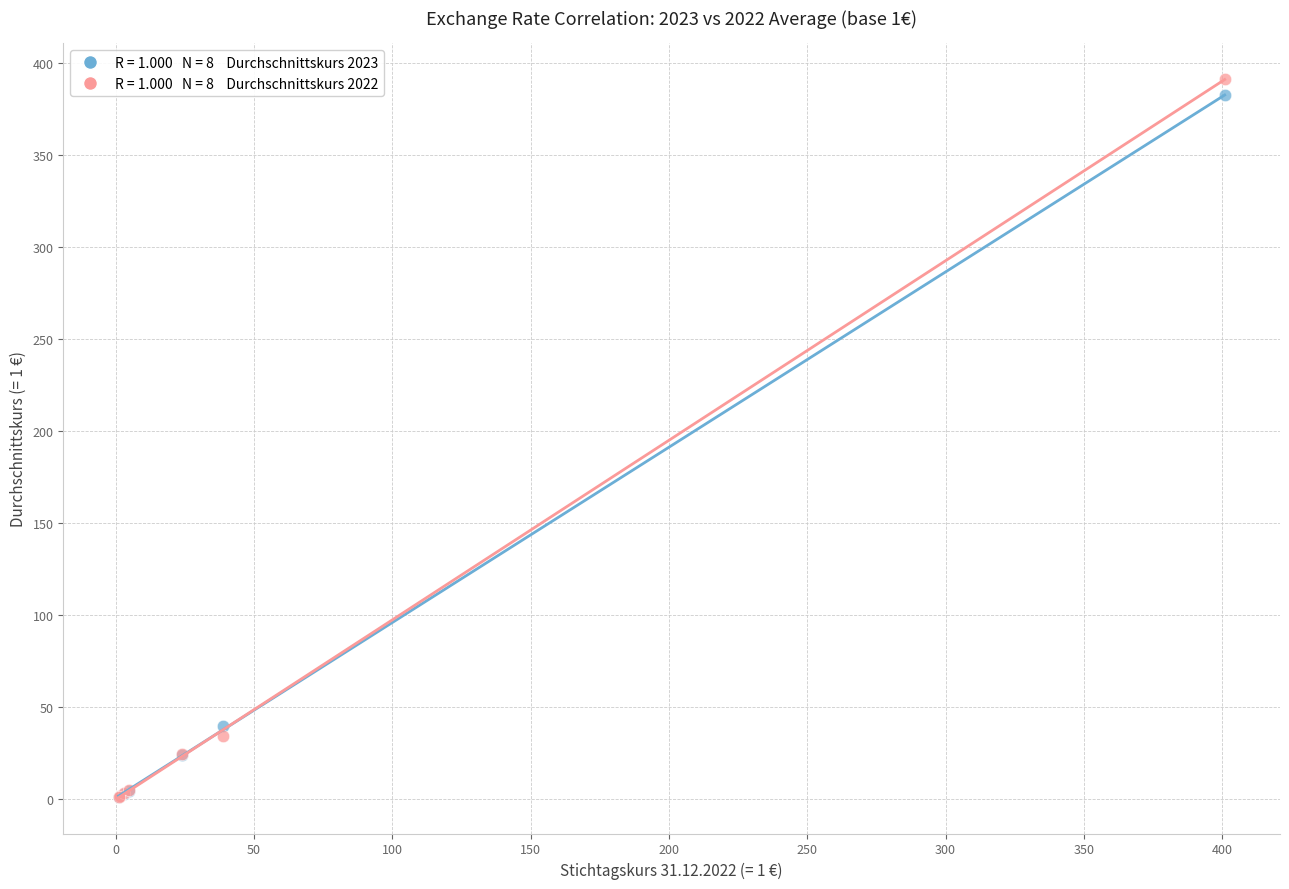

Across all series, what Y value is closest to 196?

39.7